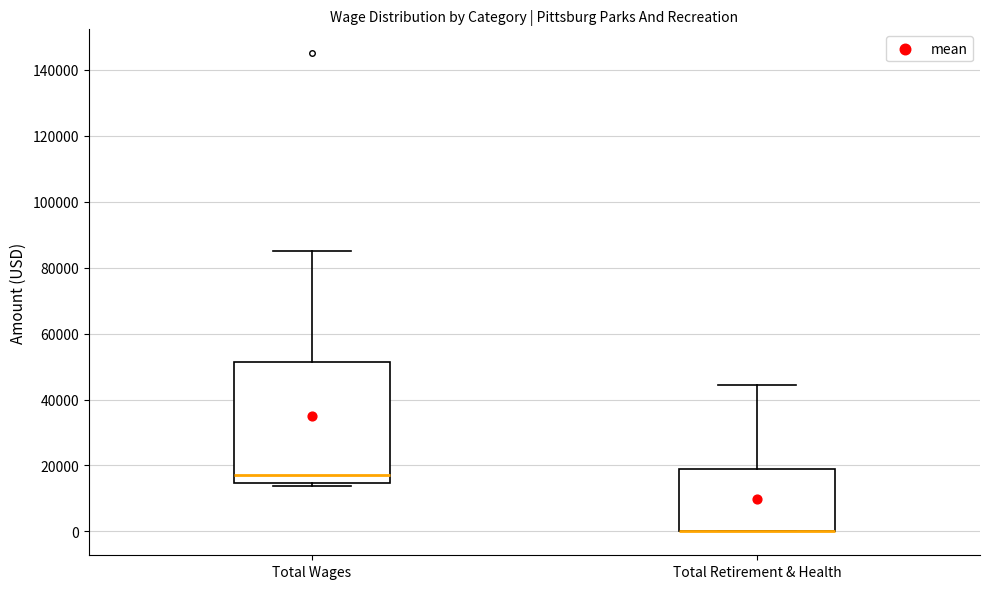

Where is the lower edge of the box for Total Retirement & Health on the y-axis? The values are not printed on the chart, so give them approximately, as read against the axis.

0